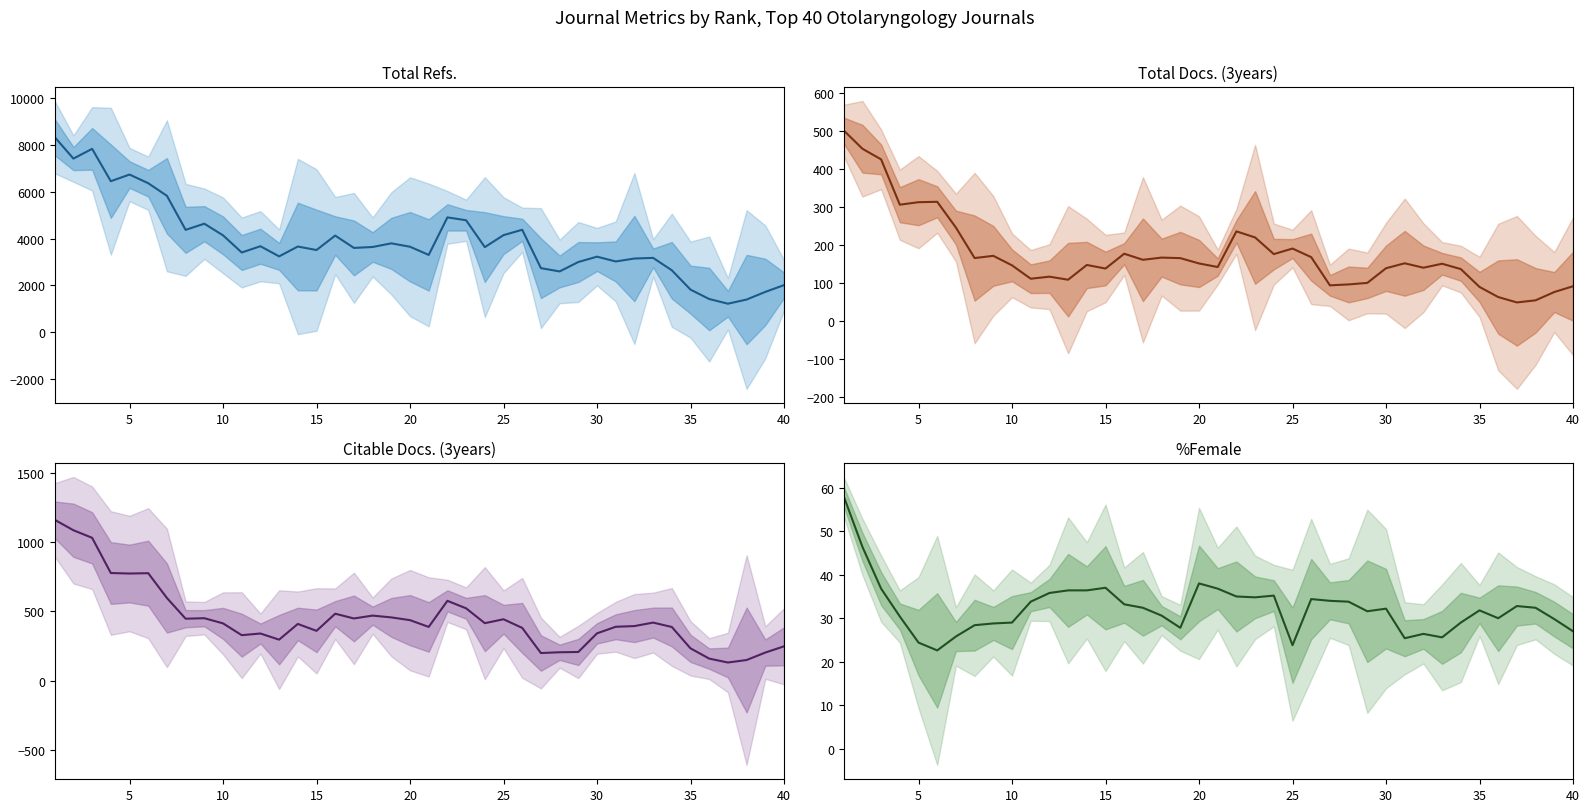

At how many categories does at least one series exceed 3684?

16